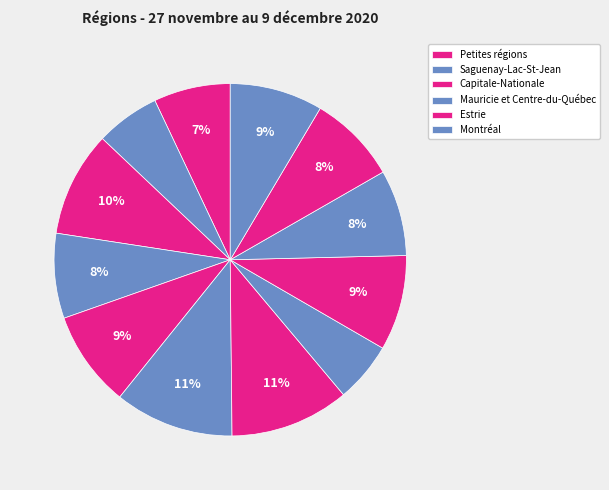

Count the number of slices in the pie.

12